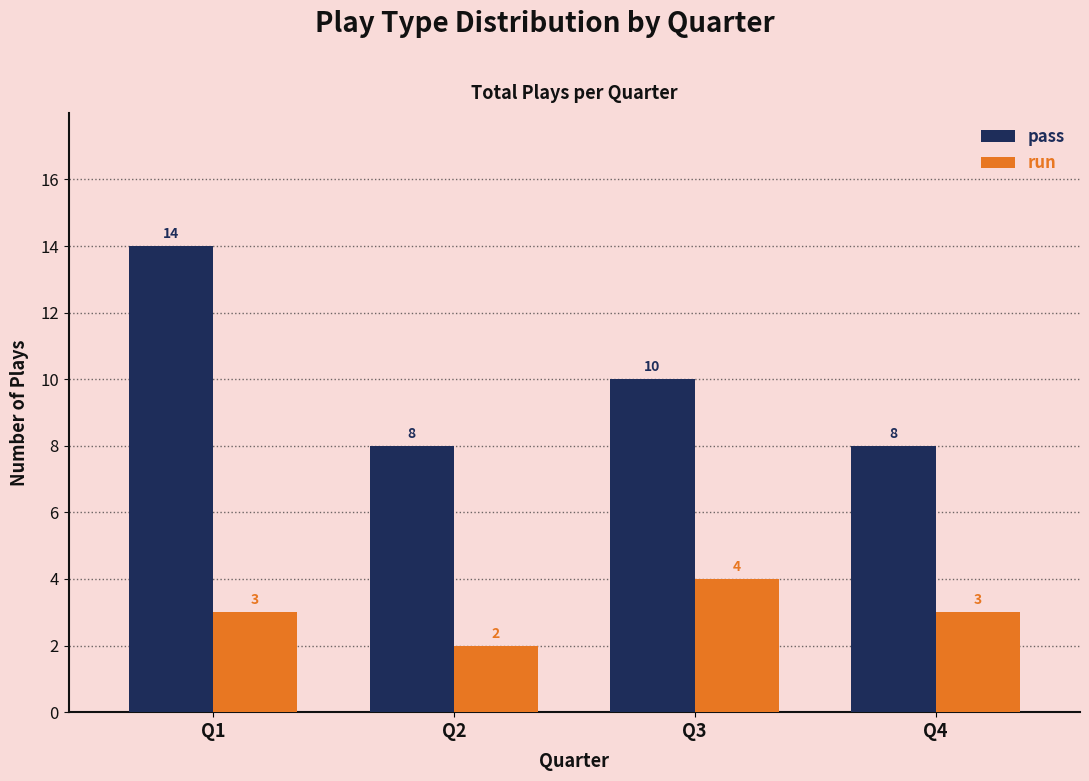

The pass series shows 14 at Q1. True or false?

True